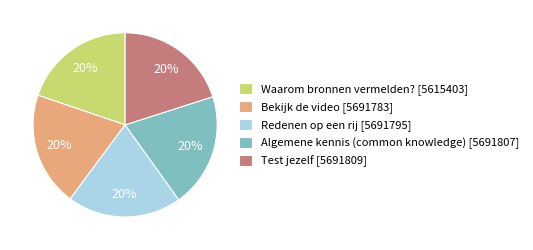

How many segments does this pie chart have?

5